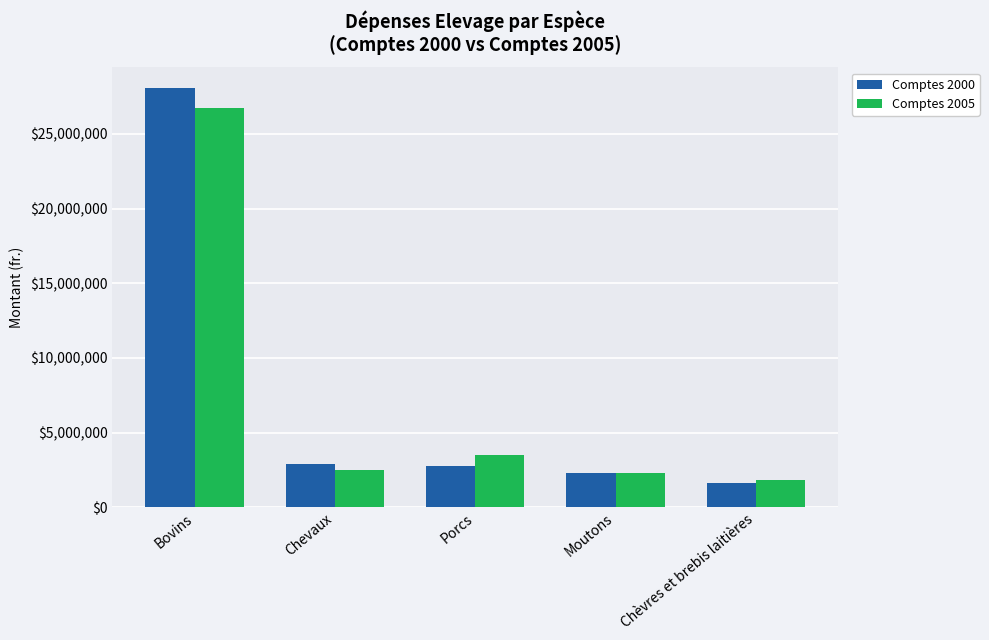

How many values in the Comptes 2000 series are below 2794903?

2